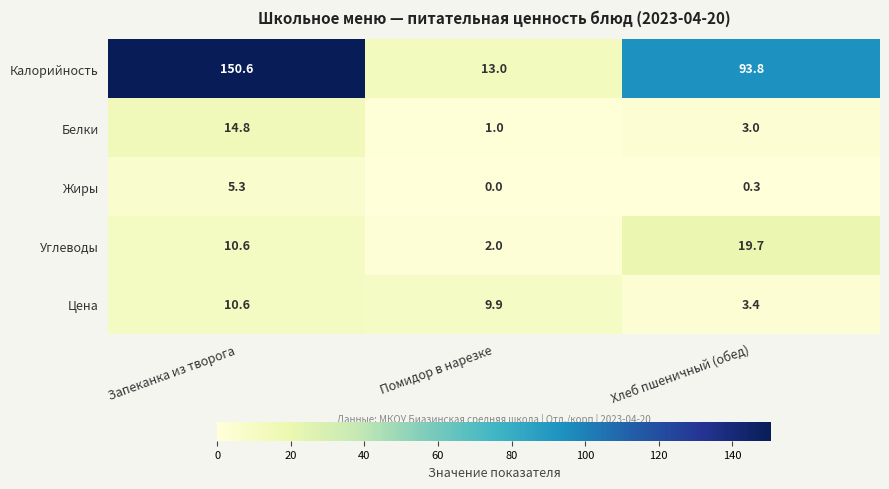

Which series changed the most between Запеканка из творога and Хлеб пшеничный (обед)?

Калорийность